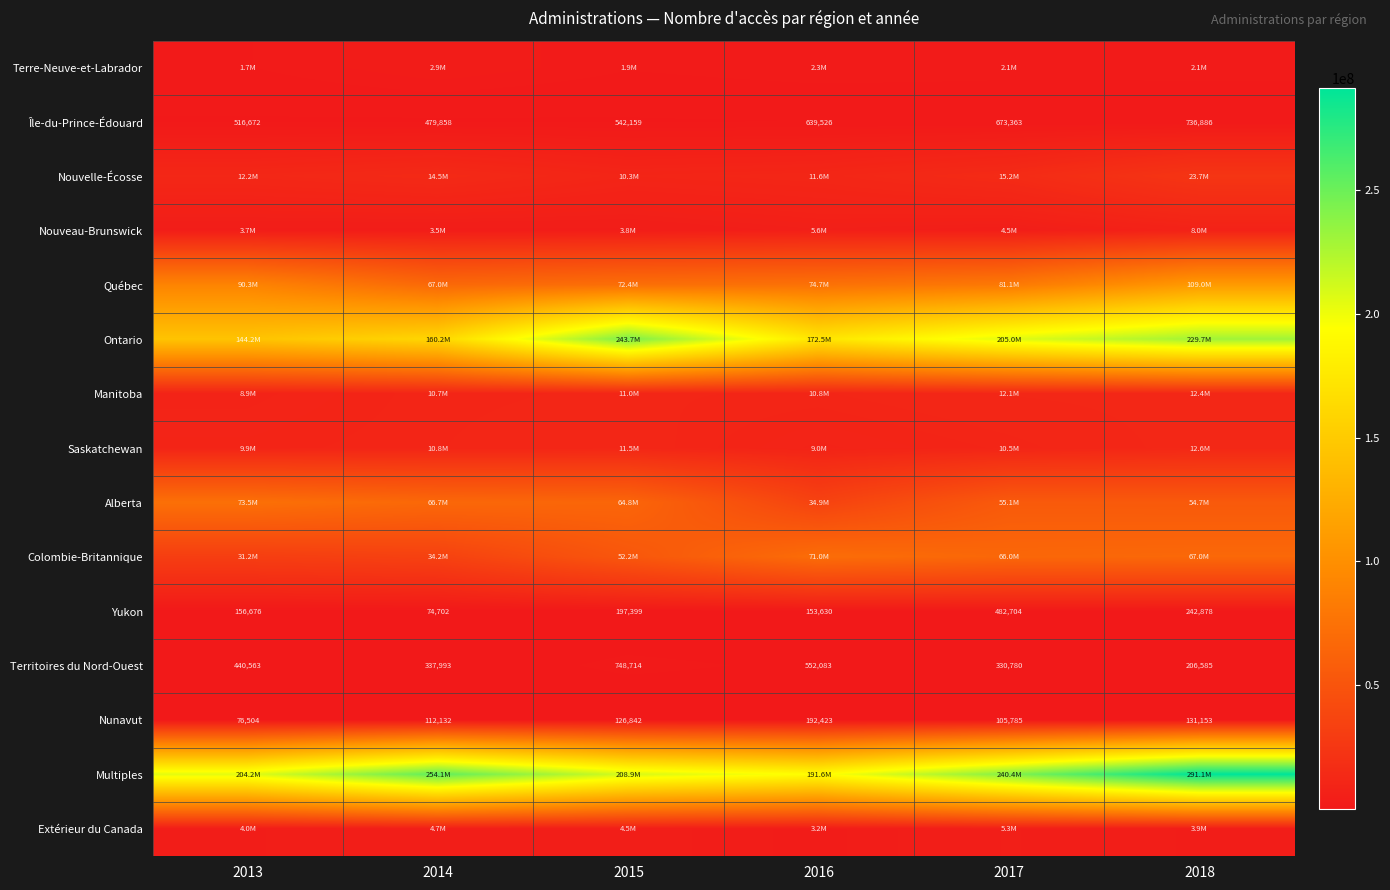

At which category is the sum across all series the highest?

2018